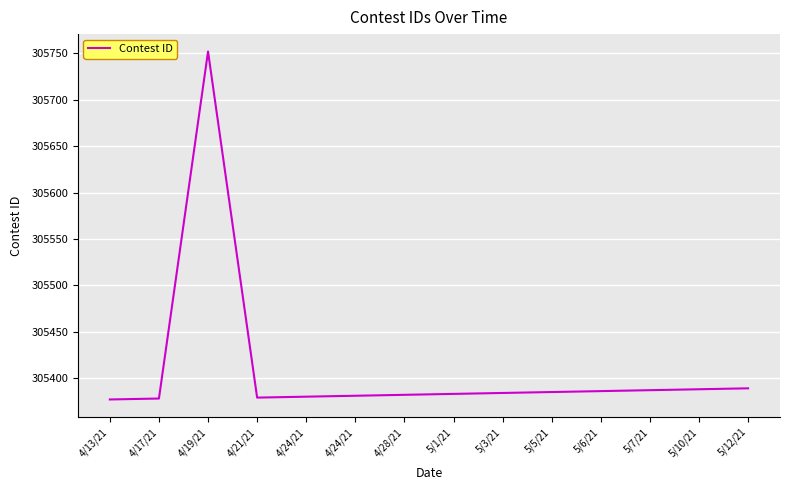

Does the chart display data point markers on the line(s)?

No